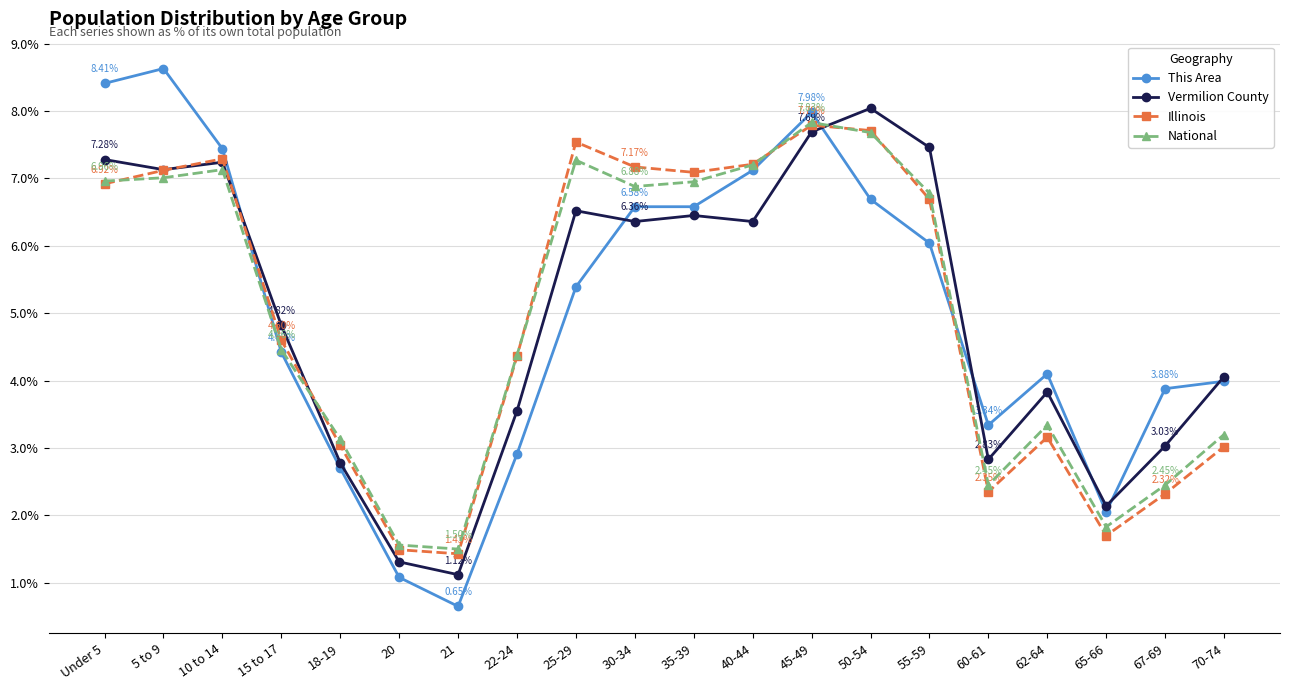

True or false: National and Vermilion County intersect in this chart.

True